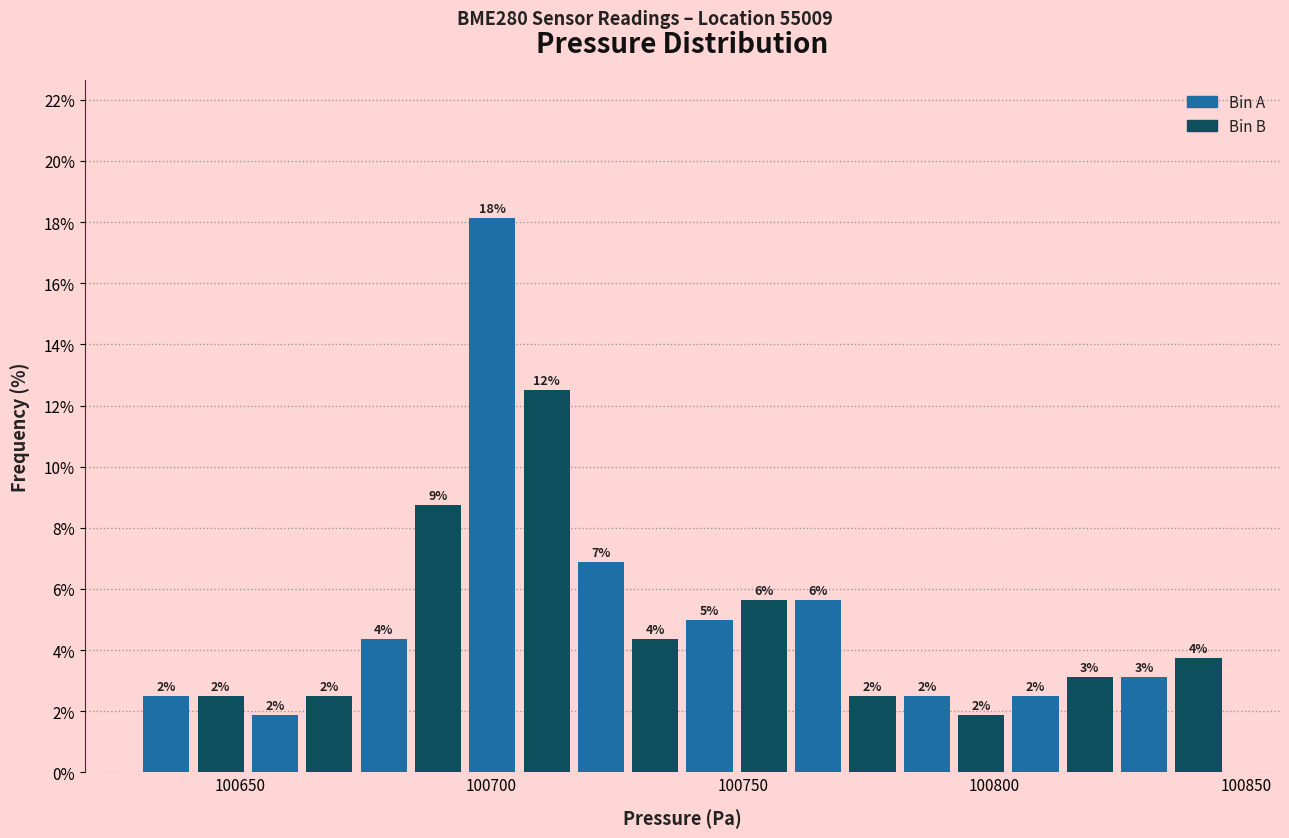

Read against the x-axis, roughly where is the centre of the tallest bar?

100700